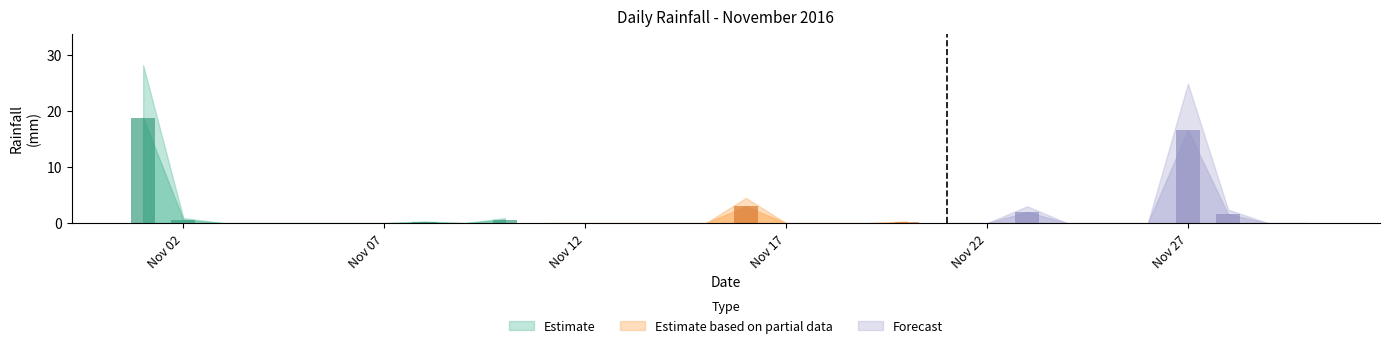

Are the bars horizontal?

No